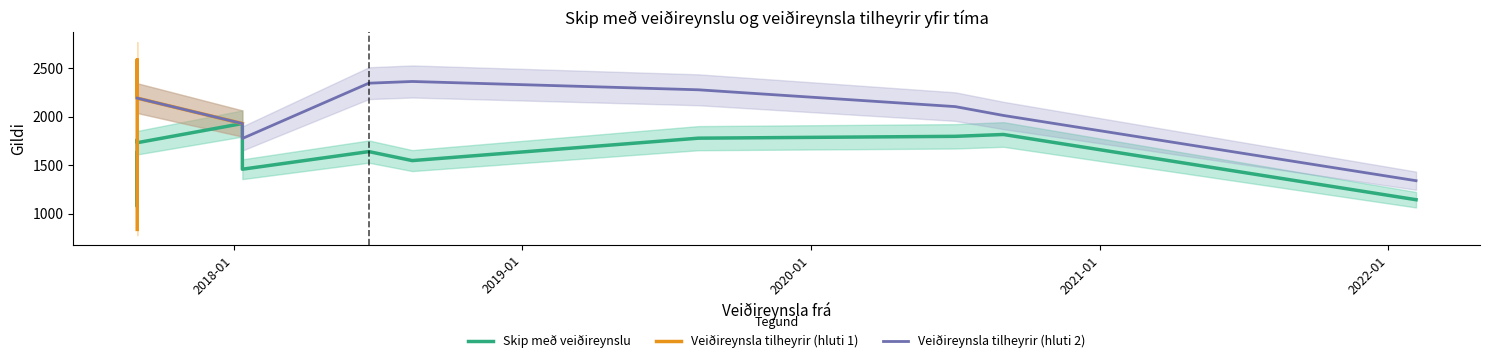

True or false: Veiðireynsla tilheyrir and Skip með veiðireynslu intersect in this chart.

False